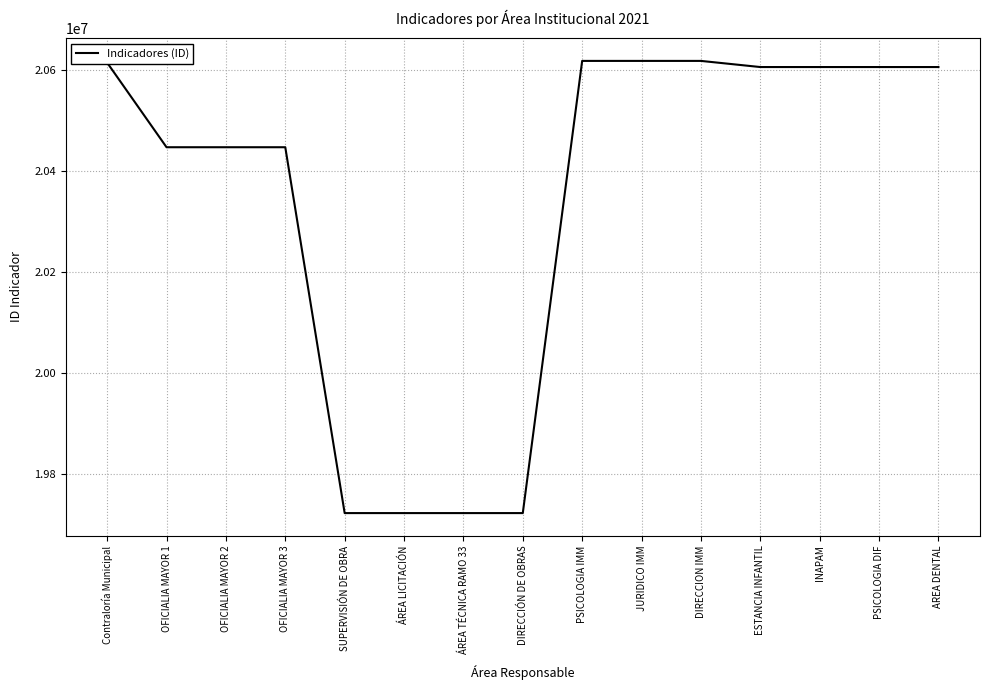

Count the number of categories in the chart.

15